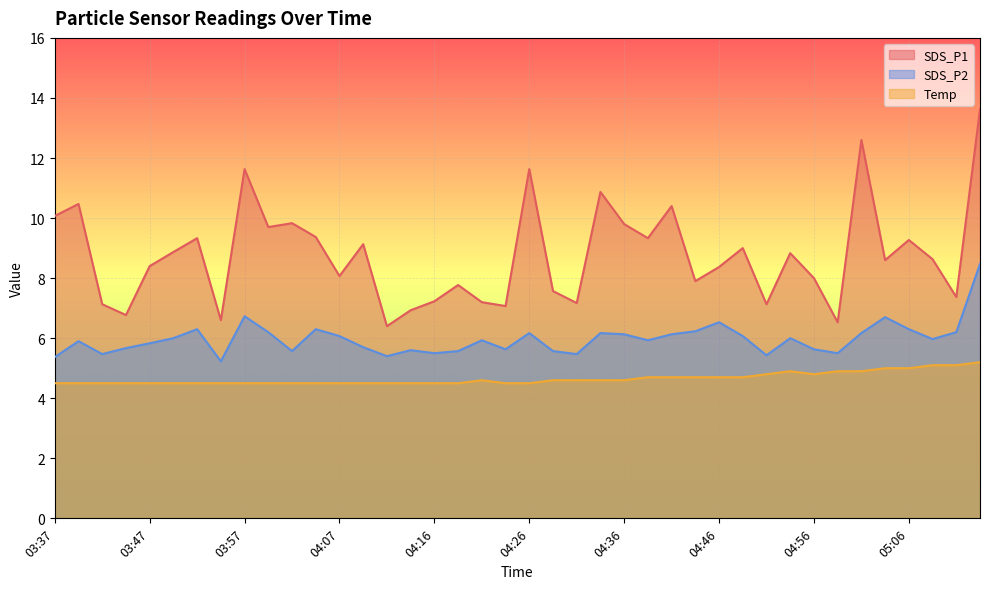

Between 05:01 and 04:02, which is larger?

05:01